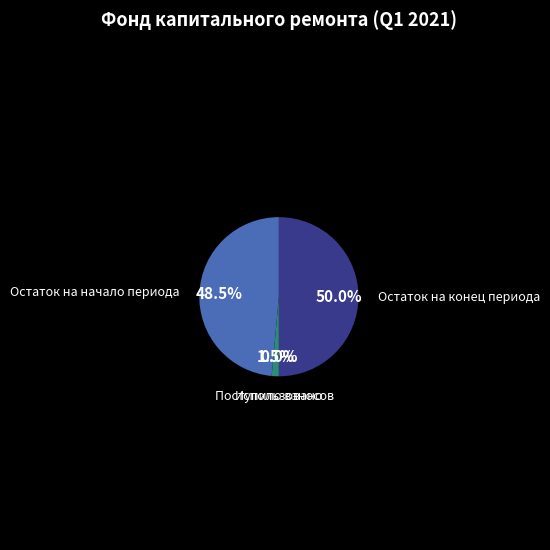

Is it true that Использовано is 1% of the pie?

False